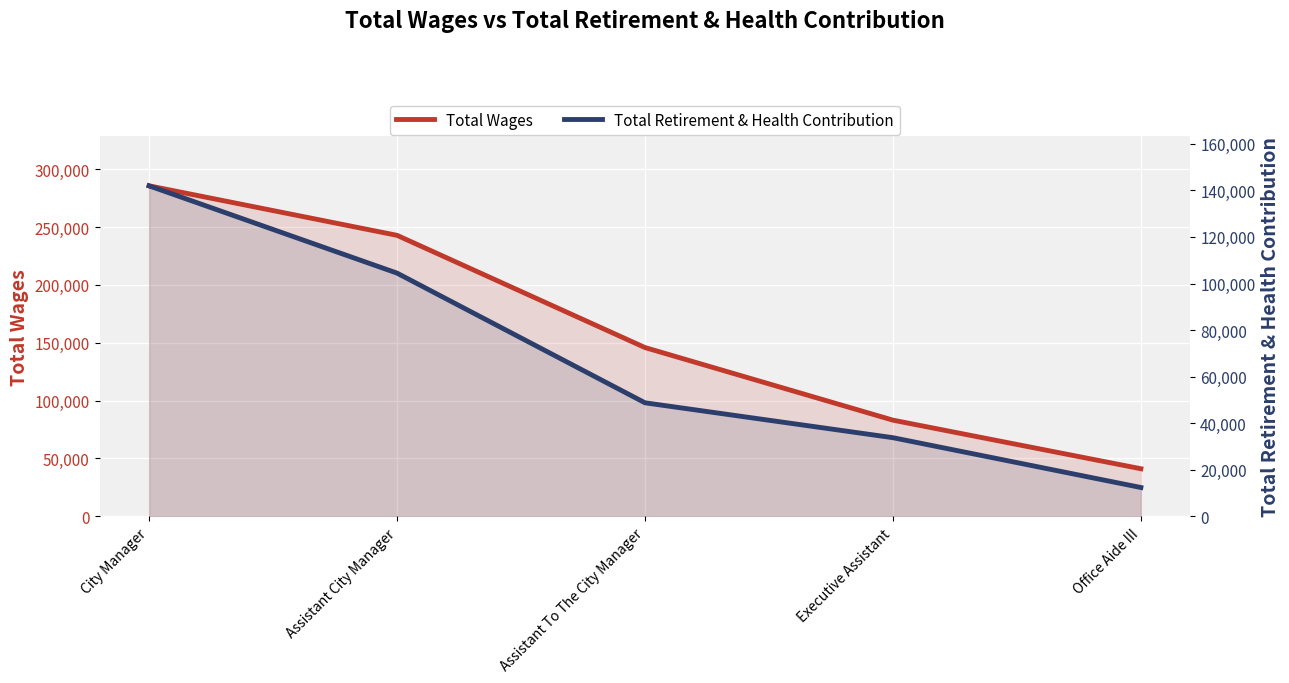

List the series in order of their peak value, highest first.

Total Wages, Total Retirement & Health Contribution